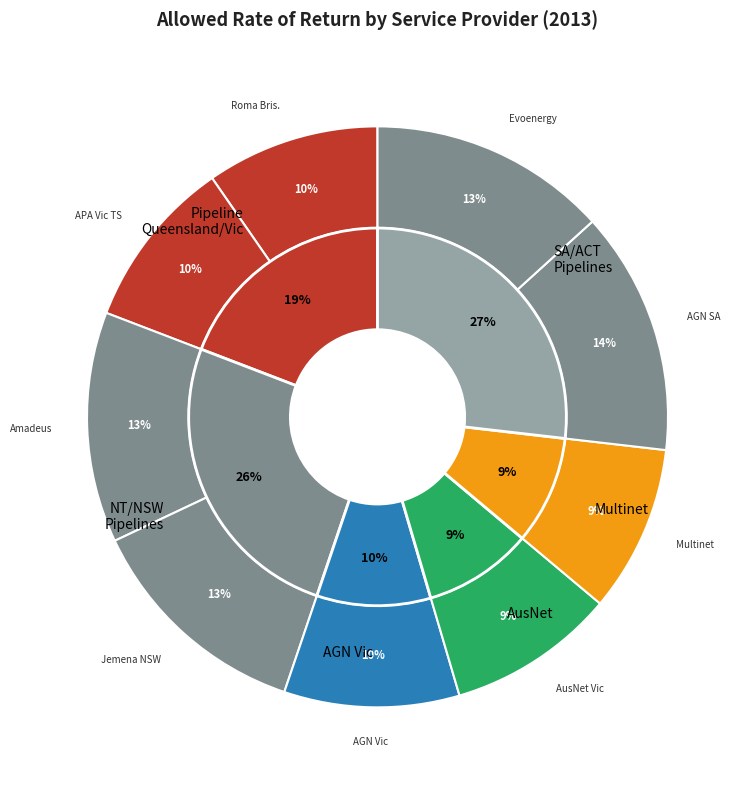

Rank the categories by value from highest to lowest.

Australian Gas Networks (SA), Evoenergy (ACT), Amadeus Gas Pipeline (NT), Jemena Gas Networks (NSW), Australian Gas Networks (Vic), Roma Brisbane Pipeline (Qld), APA Victorian Transmission System (Vic), AusNet Services (Vic), Multinet Gas Networks (Vic)